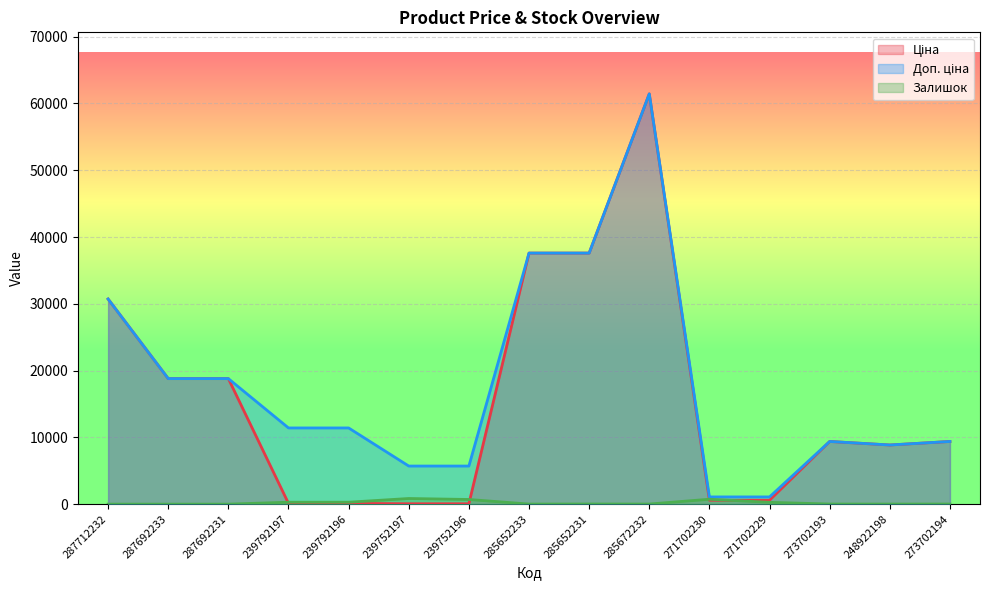

What is the average value of the Залишок series?

214.9